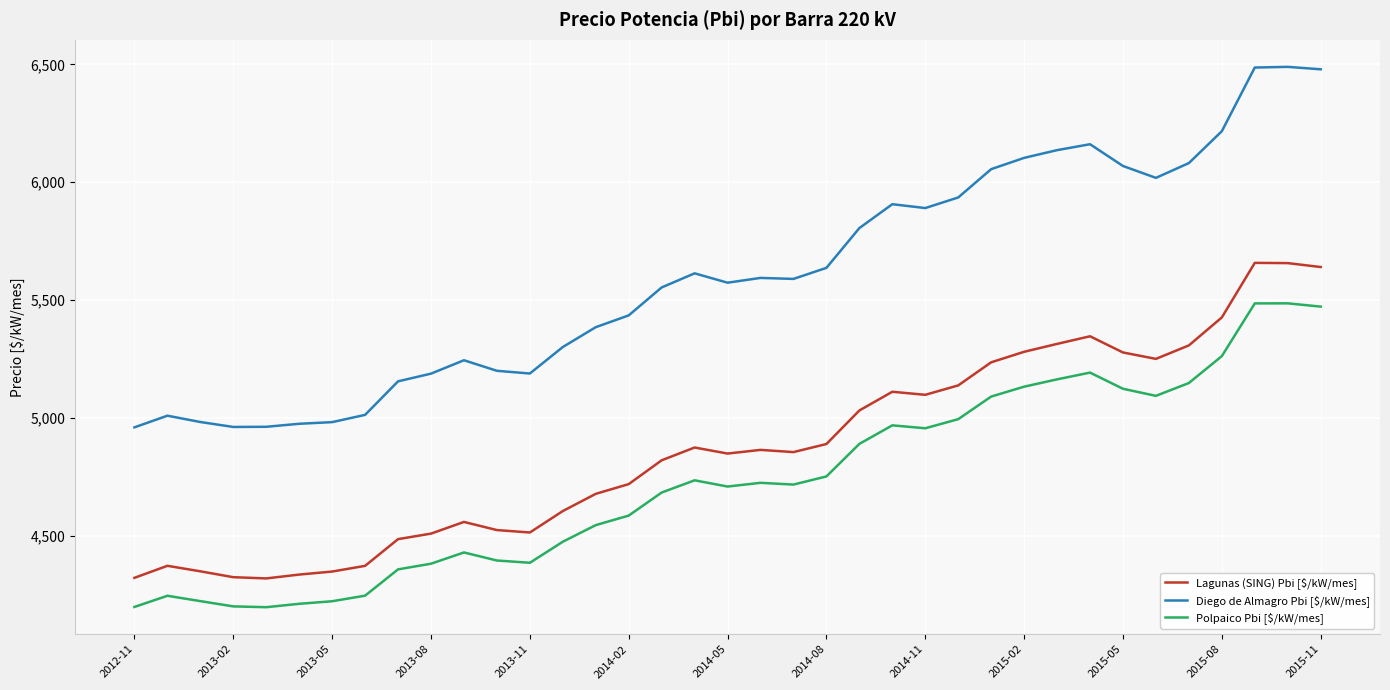

What is the greatest value displayed?

6489.4